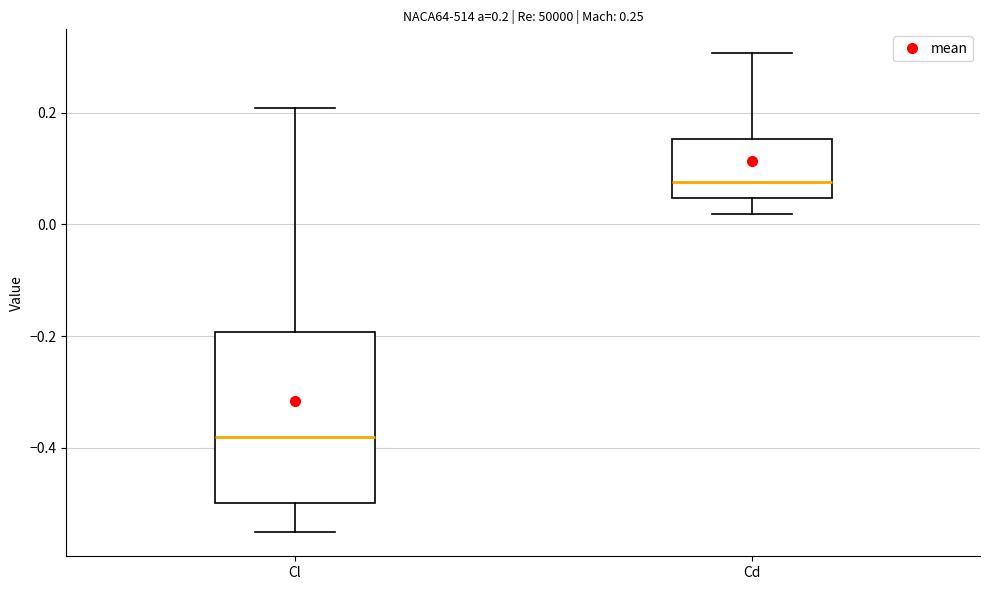

Which box's median line is the lowest?

Cl